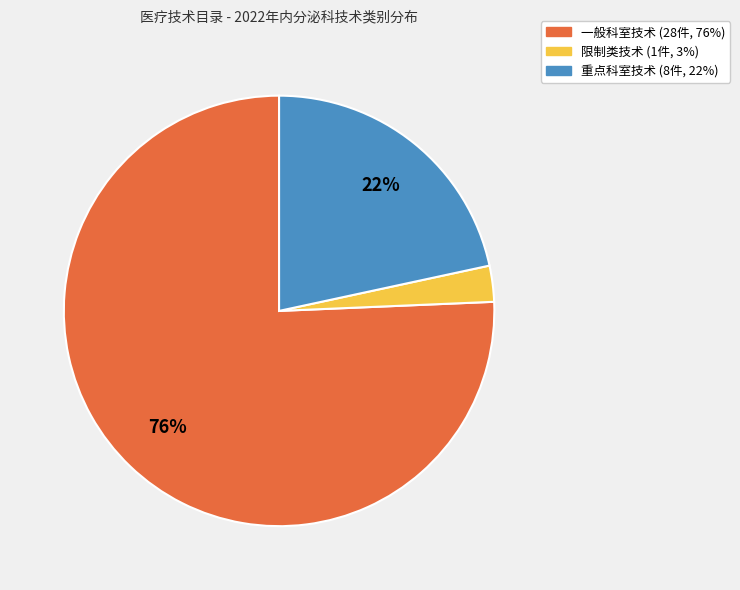

To the nearest percent, what is the combined percentage of 一般科室技术 and 限制类技术?

78%